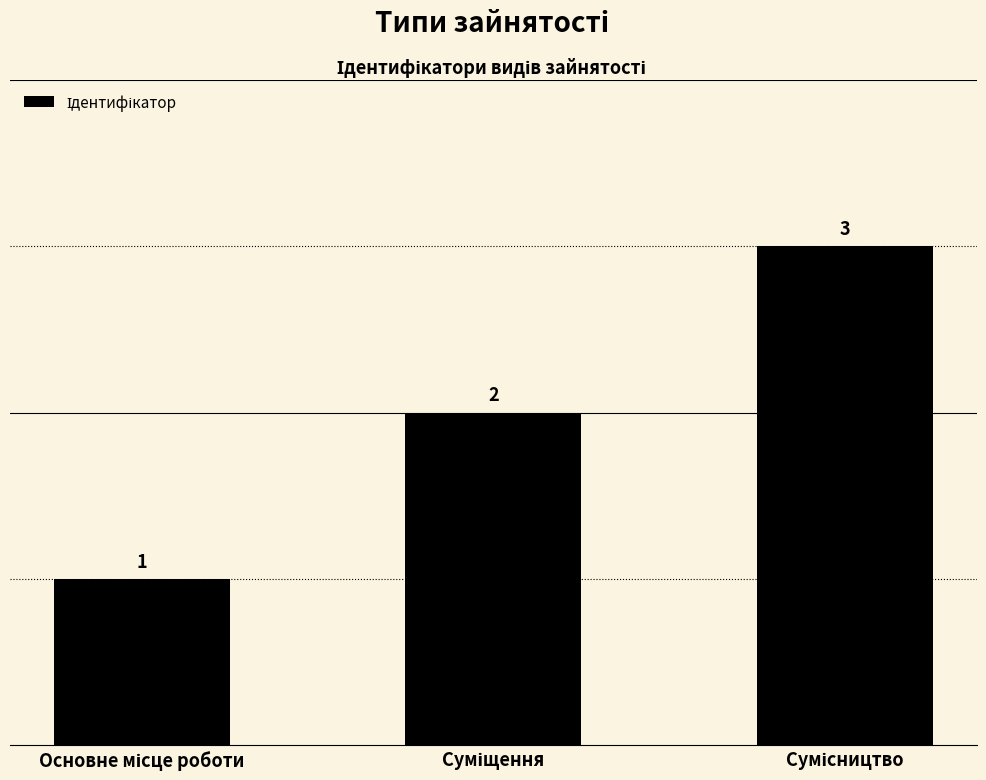

Count the values in the range 1 to 3.

3